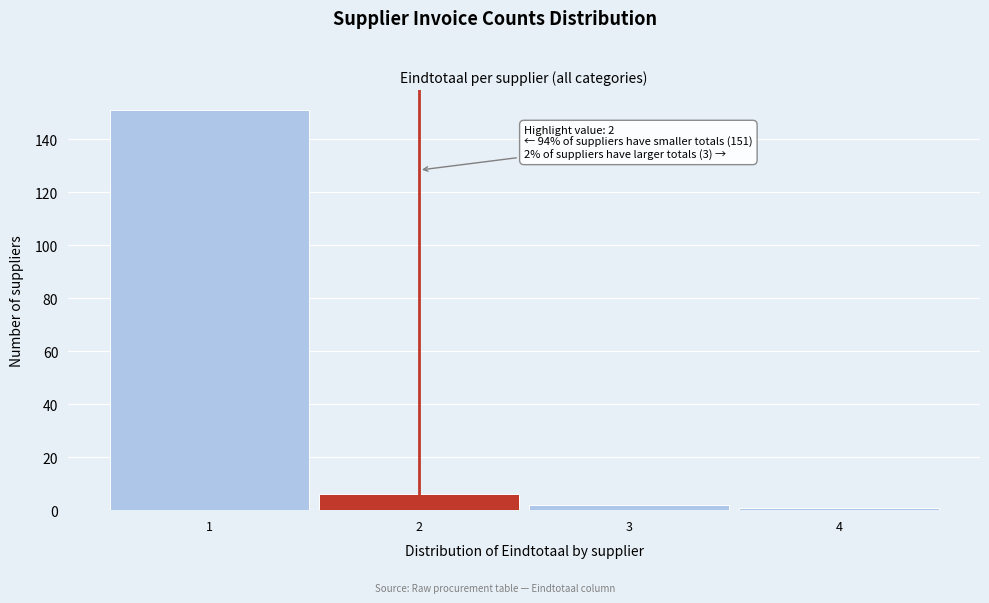

Which range on the x-axis has the tallest bar?

0.5 to 1.5